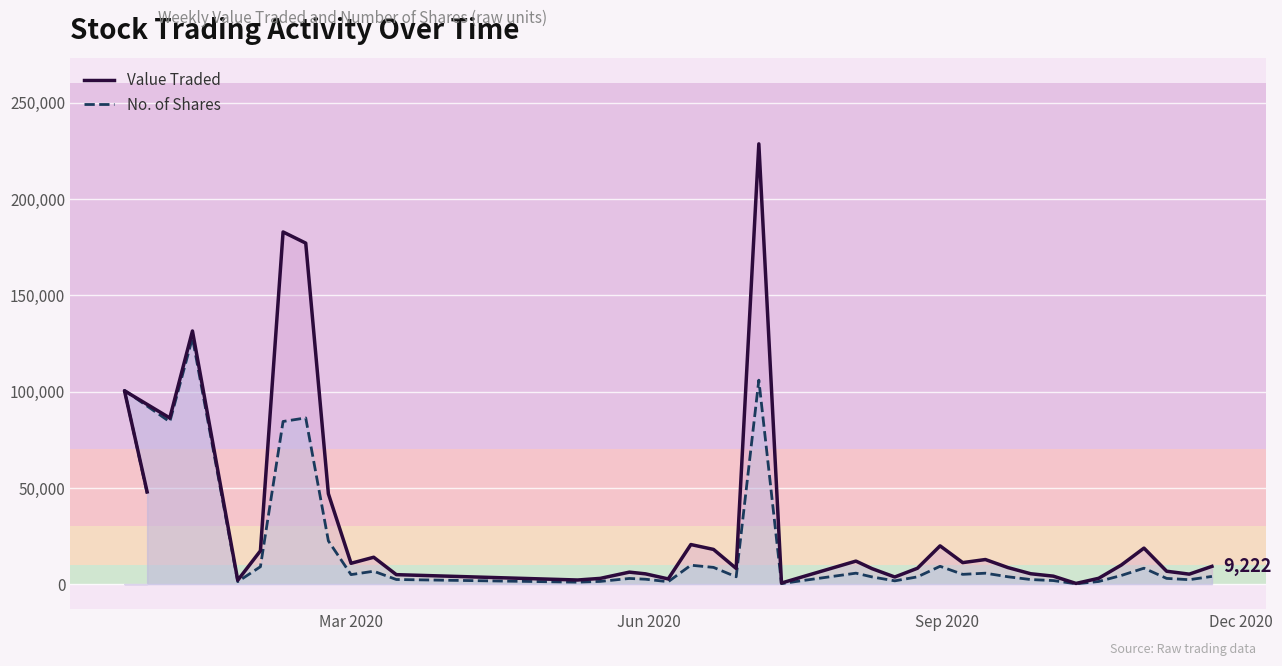

Which series has the largest total across all categories?

Value Traded